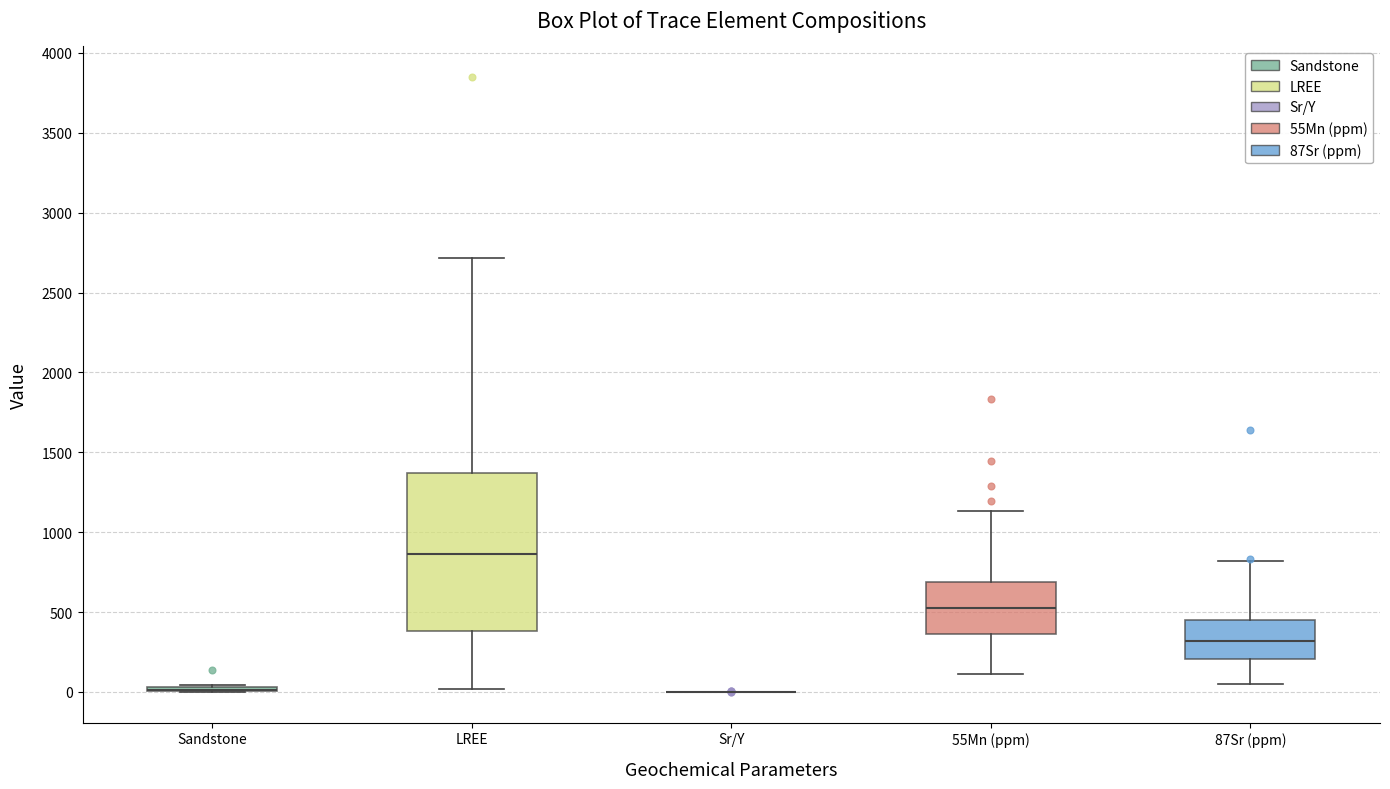

Which box is the tallest, from its lower edge to its upper edge?

LREE